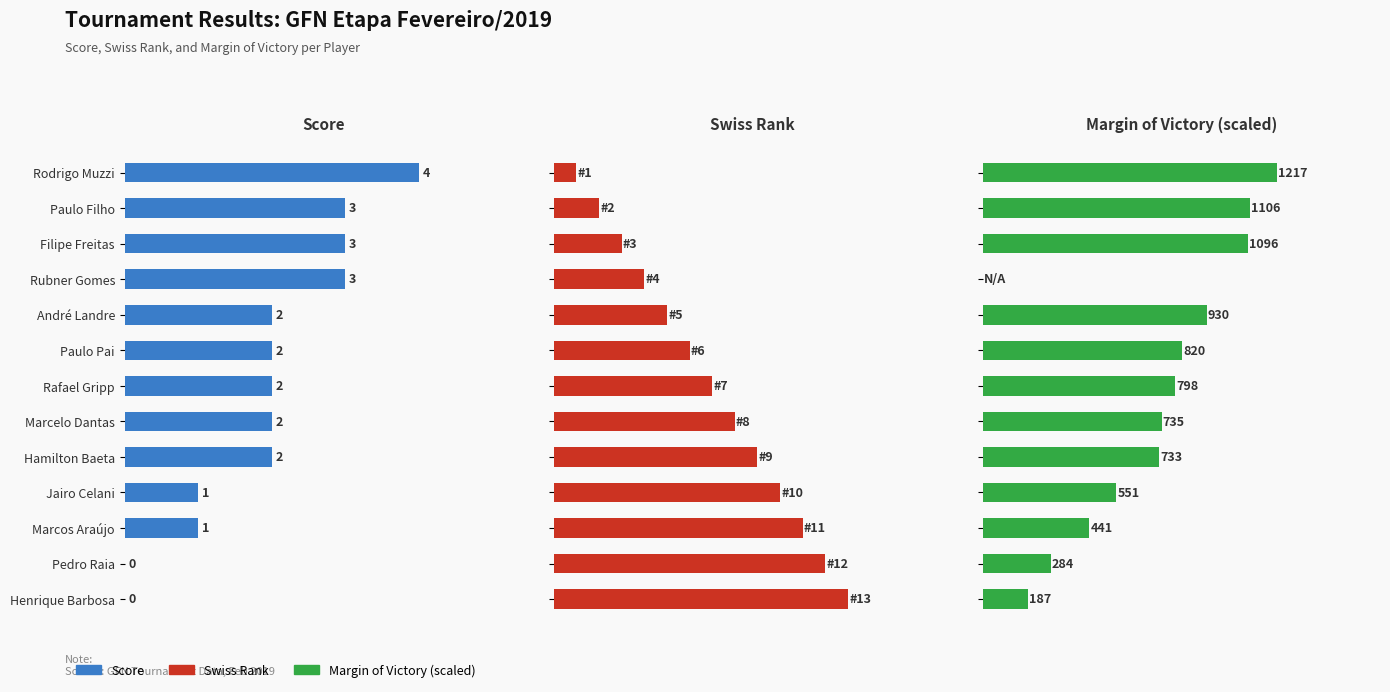

List the labels in order of Margin of Victory (scaled) value, largest first.

Rodrigo Muzzi, Paulo Filho, Filipe Freitas, André Landre, Paulo Pai, Rafael Gripp, Marcelo Dantas, Hamilton Baeta, Jairo Celani, Marcos Araújo, Pedro Raia, Henrique Barbosa, Rubner Gomes